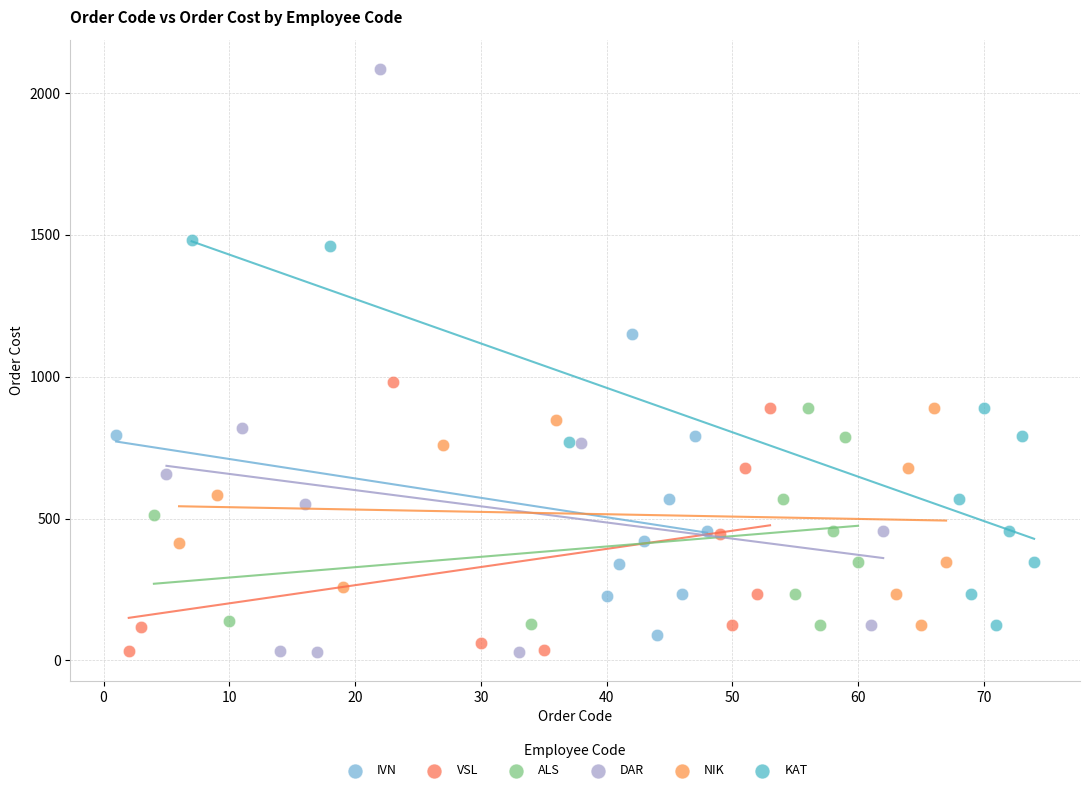

Which series reaches the maximum Y coordinate?

DAR